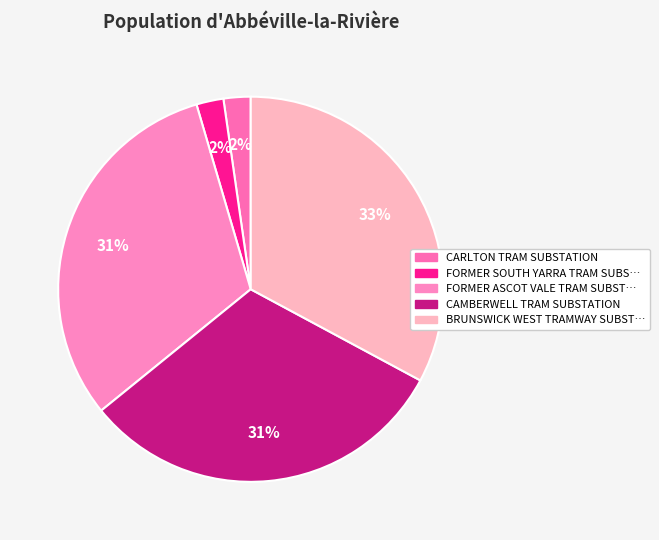

How many segments does this pie chart have?

5